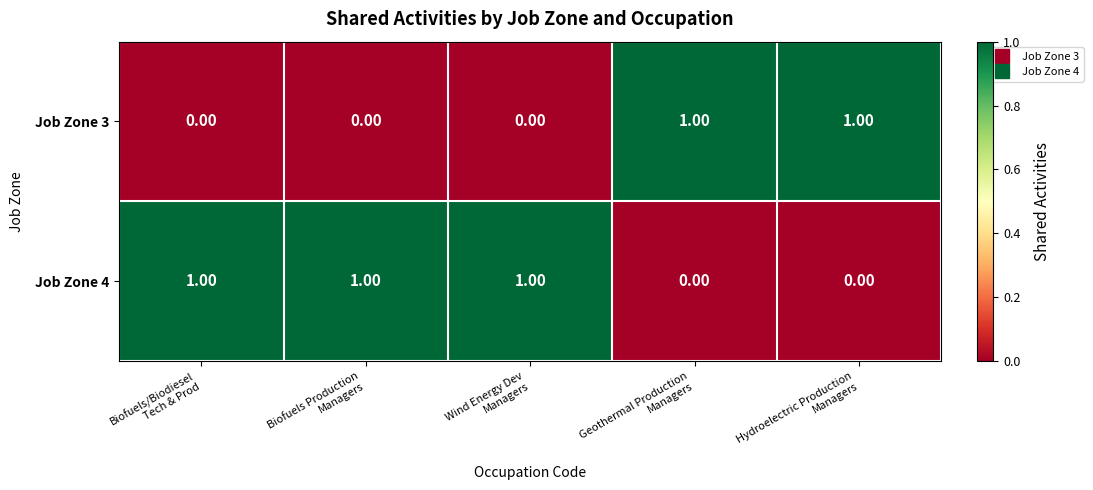

At how many categories does at least one series exceed 0?

5